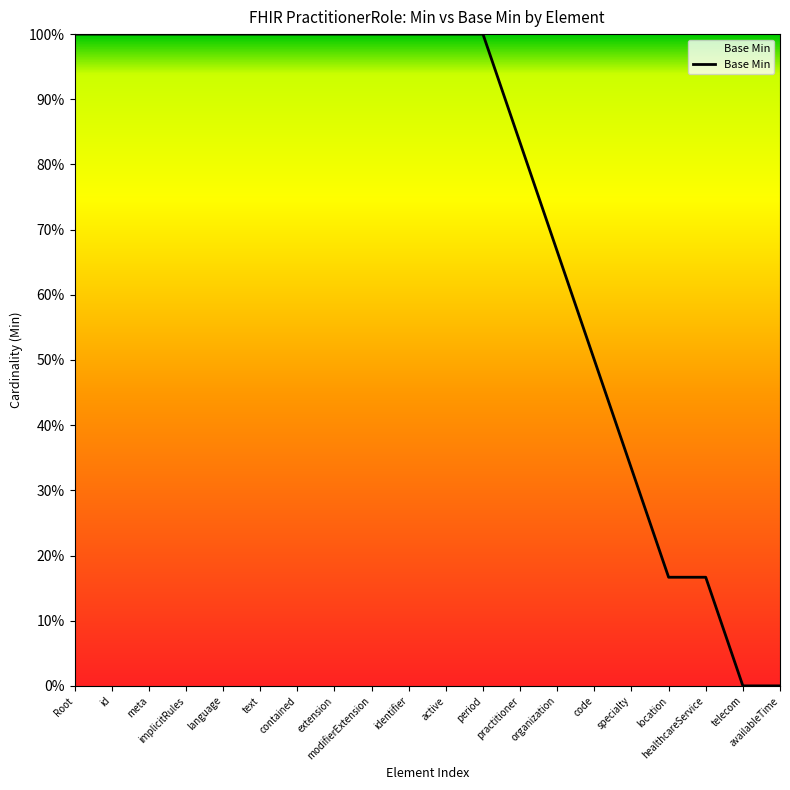

Is this an area chart (filled region under the line)?

Yes